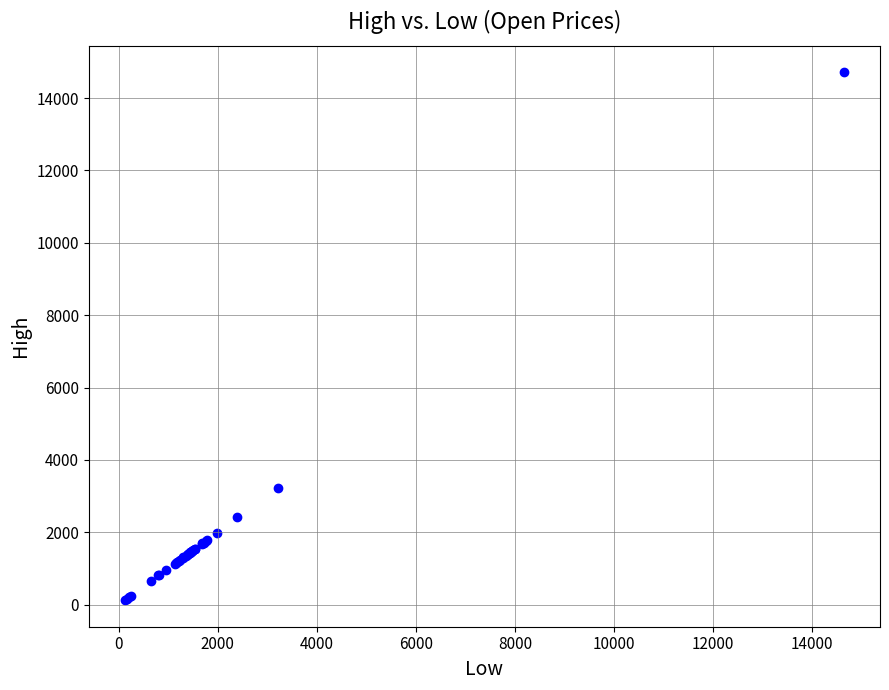

What Y value in the scatter plot is closest to 7418?

3211.5